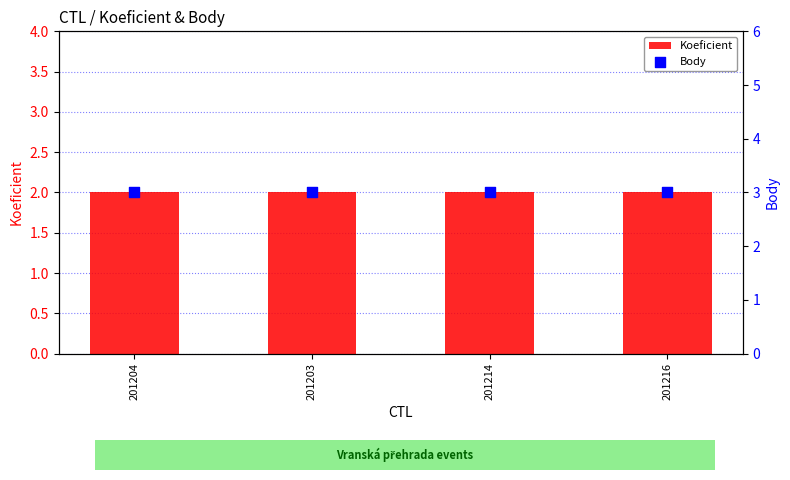

Which series contains the lowest Y value?

Koeficient